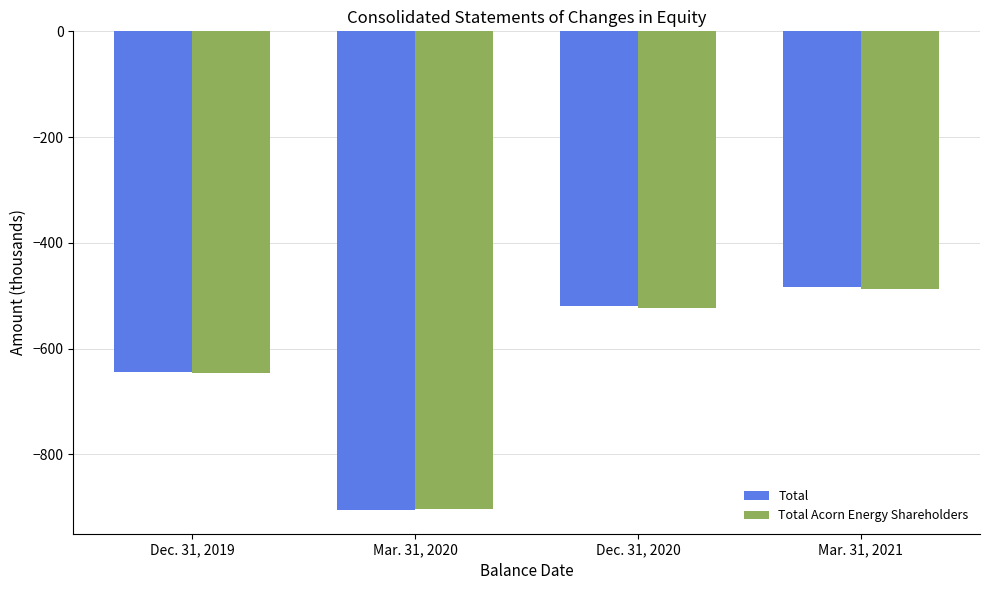

How many bars are there in total?

8